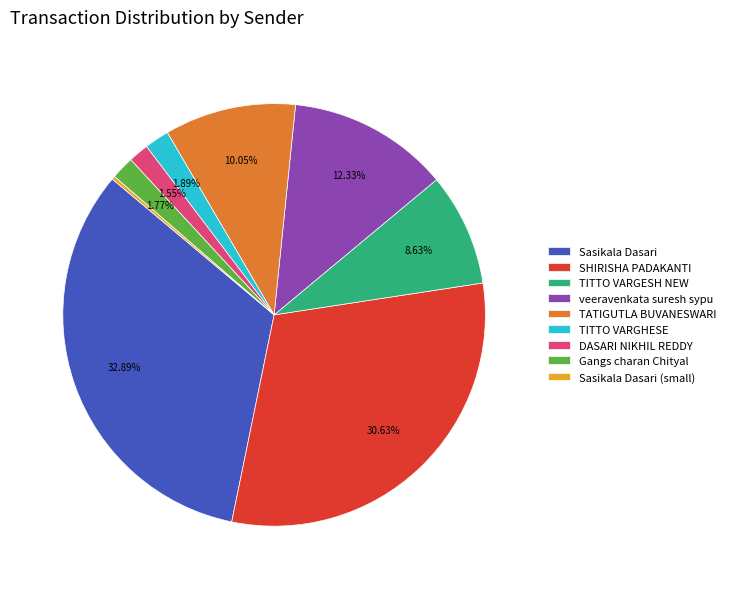

Do TITTO VARGESH NEW and veeravenkata suresh sypu together represent more than half of the pie?

No